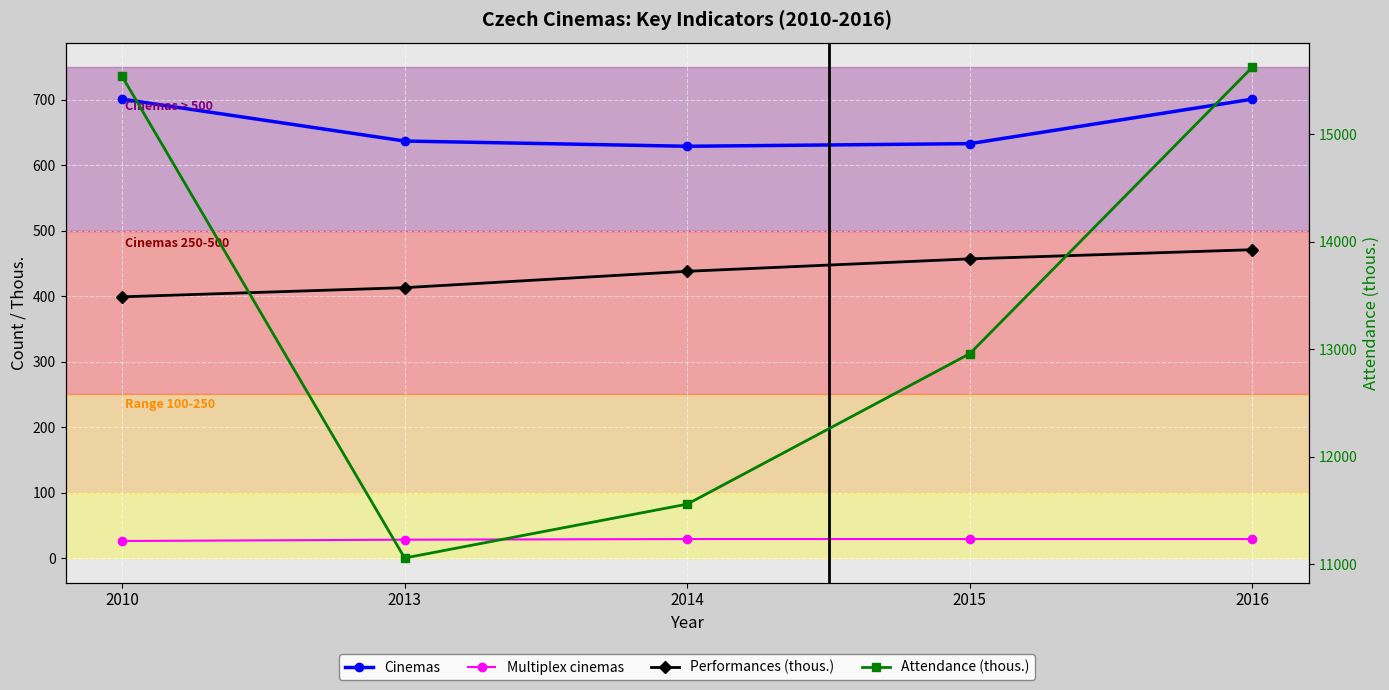

Is it true that Attendance (thous.) equals 15622 at 2016?

True